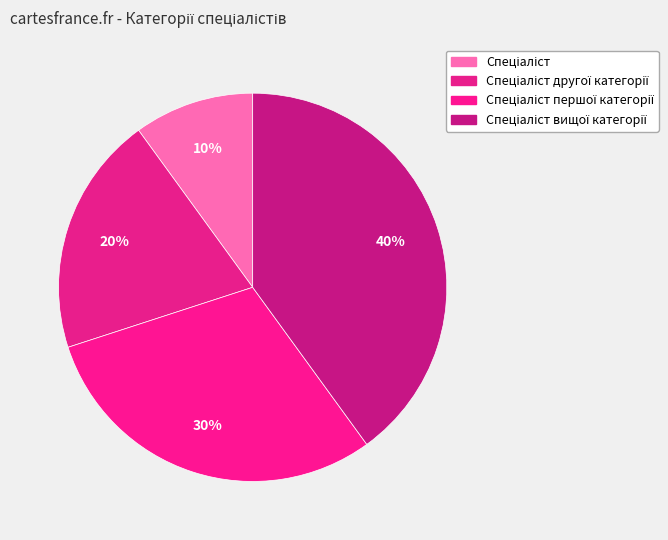

Rank the categories by value from lowest to highest.

Спеціаліст, Спеціаліст другої категорії, Спеціаліст першої категорії, Спеціаліст вищої категорії